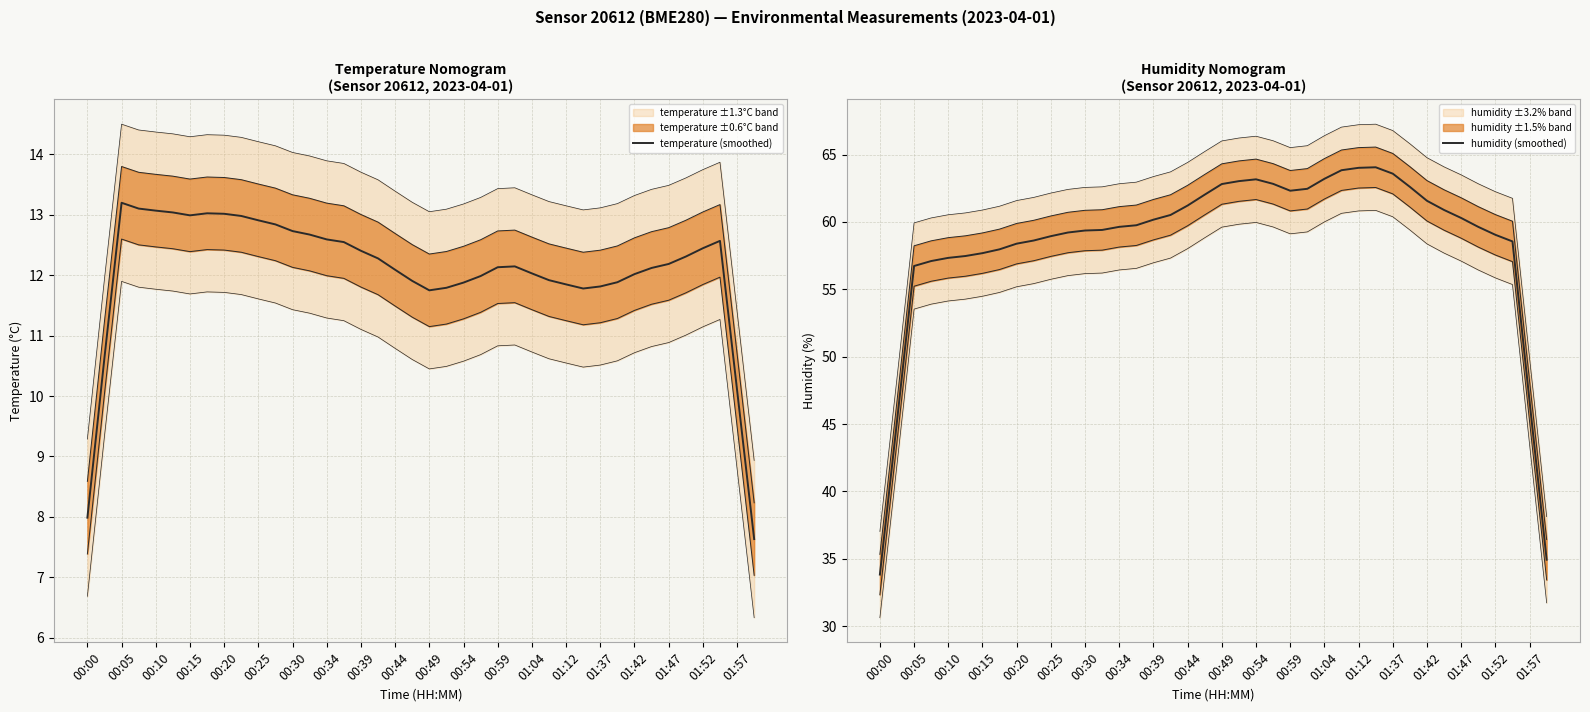

True or false: humidity (smoothed) has a value of 33.8 at 00:00.

True